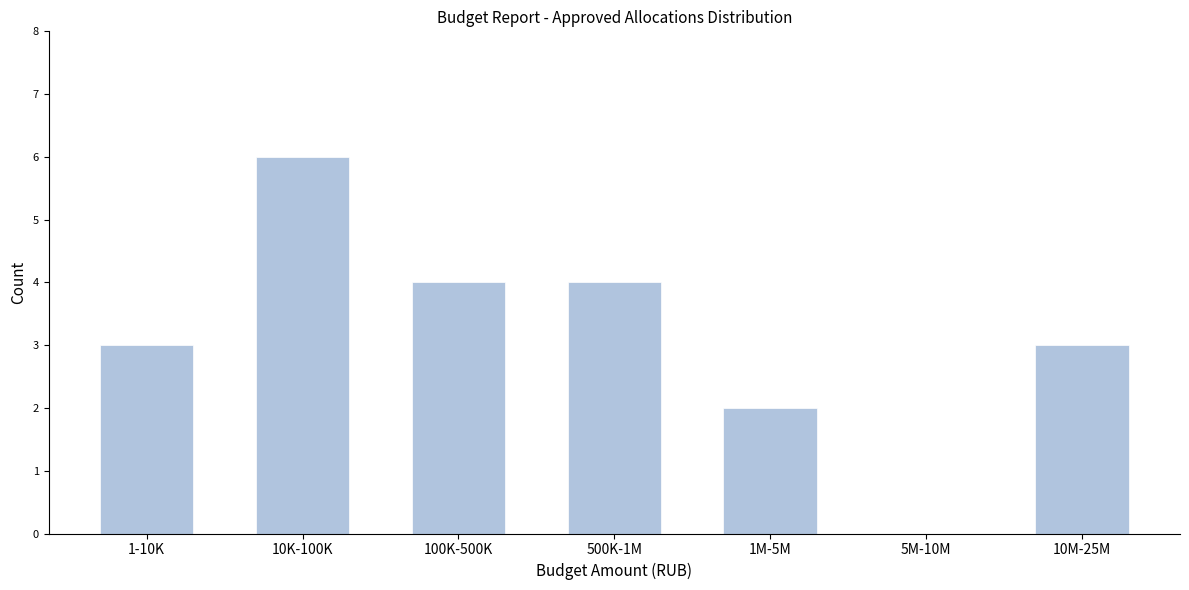

Reading right to left, transcribe all the data shown in this chart.

10M-25M=3	5M-10M=0	1M-5M=2	500K-1M=4	100K-500K=4	10K-100K=6	1-10K=3